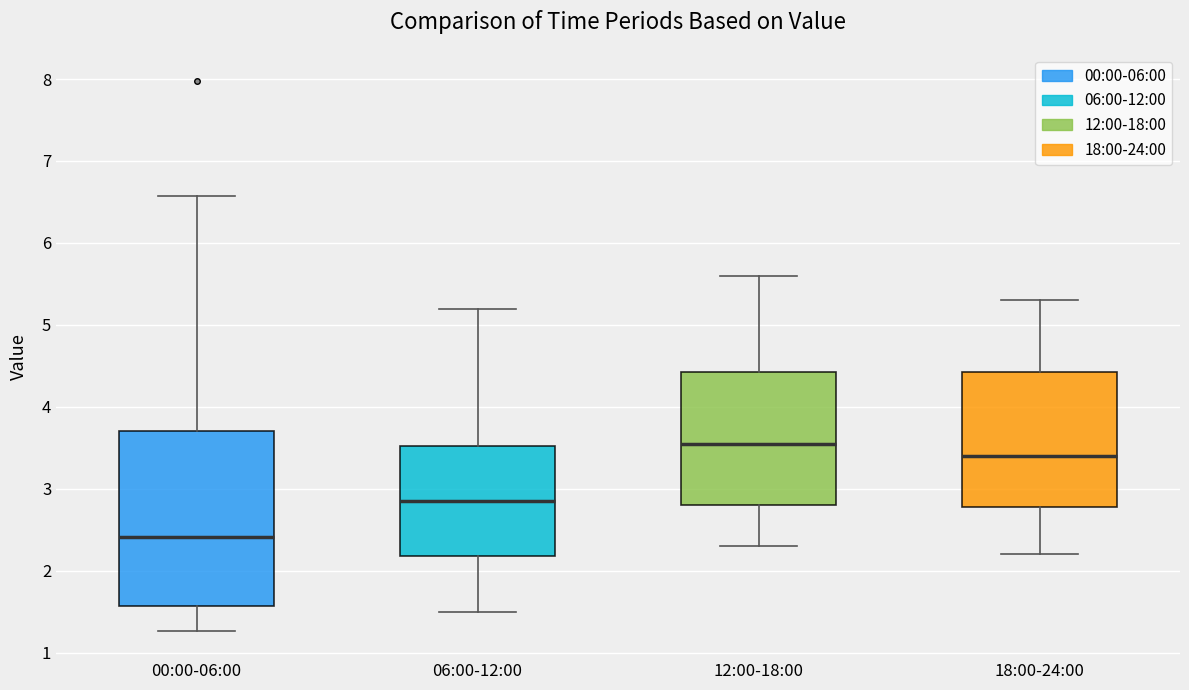

Reading left to right, transcribe this box plot: for each box, give where its median line is, the range the box spans, and where its two whiskers end, as read against the y-axis. The values are not printed on the chart, so give them approximately, as read against the axis.

00:00-06:00: median 2.4, box 1.6 to 3.7, whiskers 1.3 to 6.6
06:00-12:00: median 2.9, box 2.2 to 3.5, whiskers 1.5 to 5.2
12:00-18:00: median 3.6, box 2.8 to 4.4, whiskers 2.3 to 5.6
18:00-24:00: median 3.4, box 2.8 to 4.4, whiskers 2.2 to 5.3